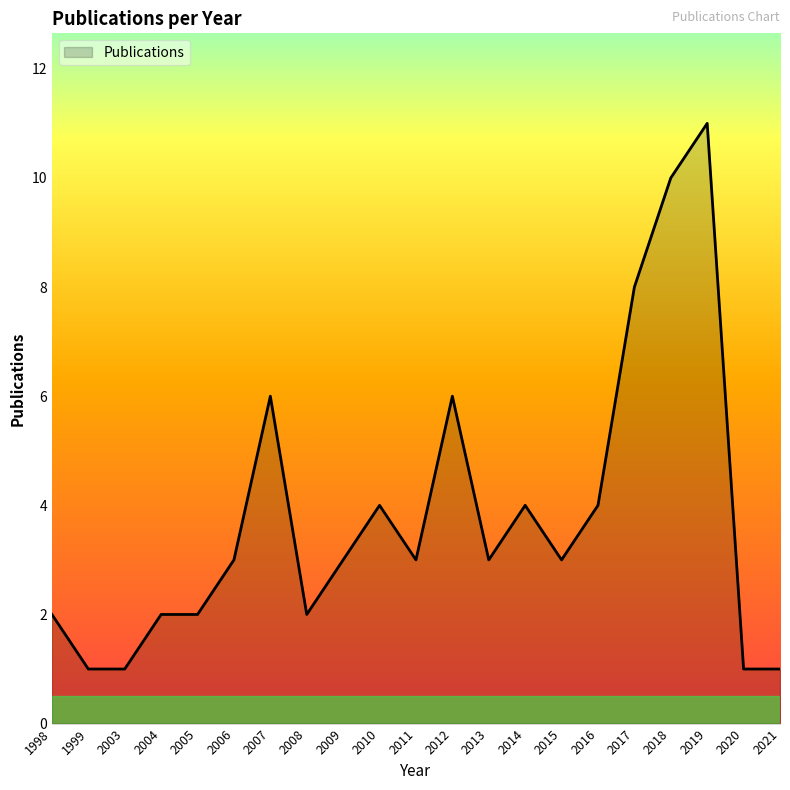

What is the greatest value displayed?

11